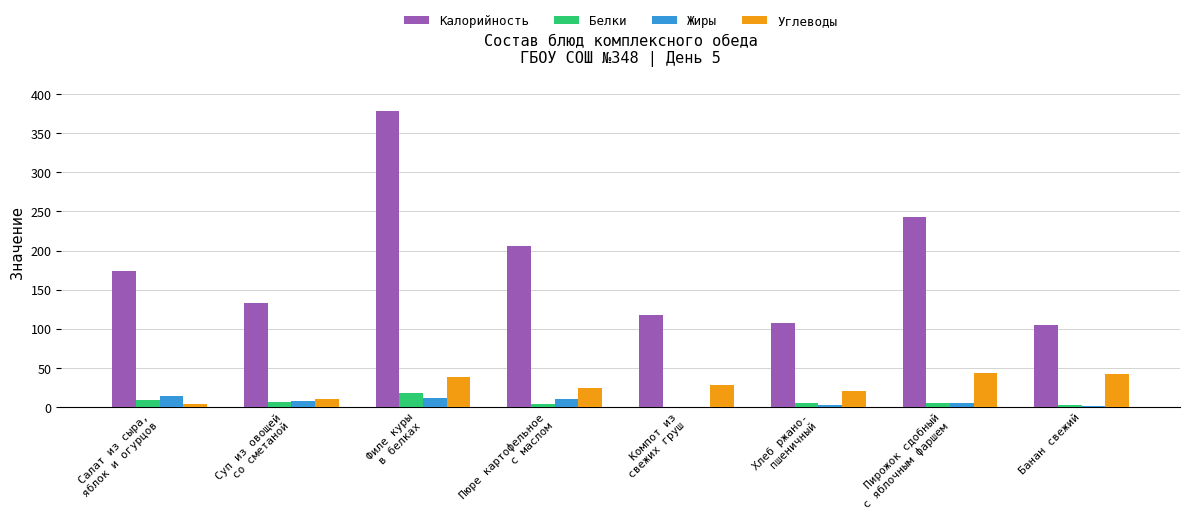

How many series are shown in this chart?

4